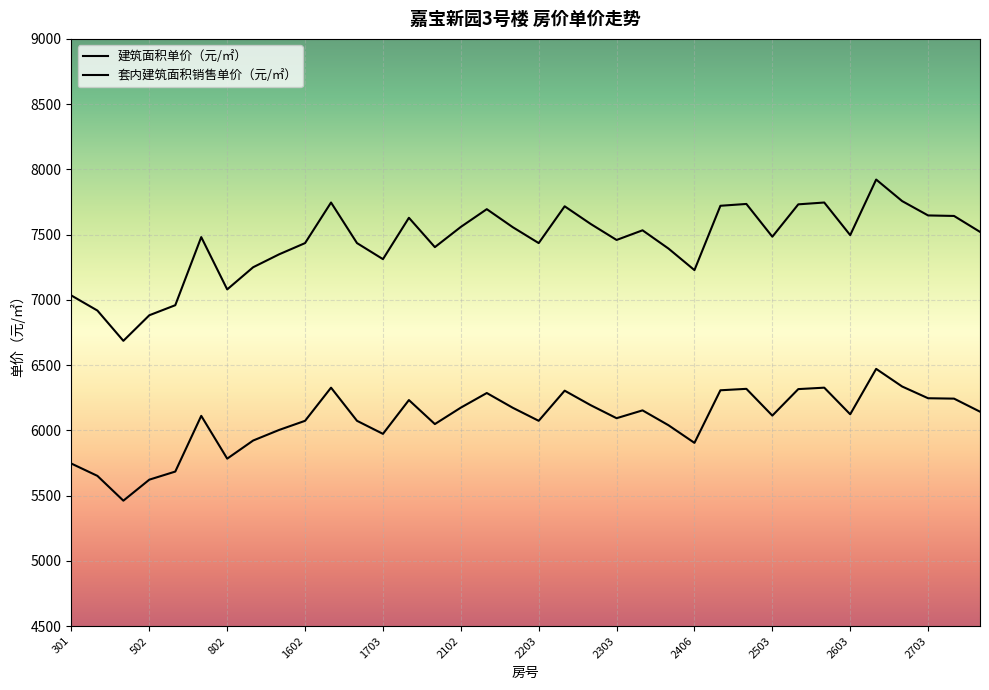

At which category is the sum across all series the highest?

2701